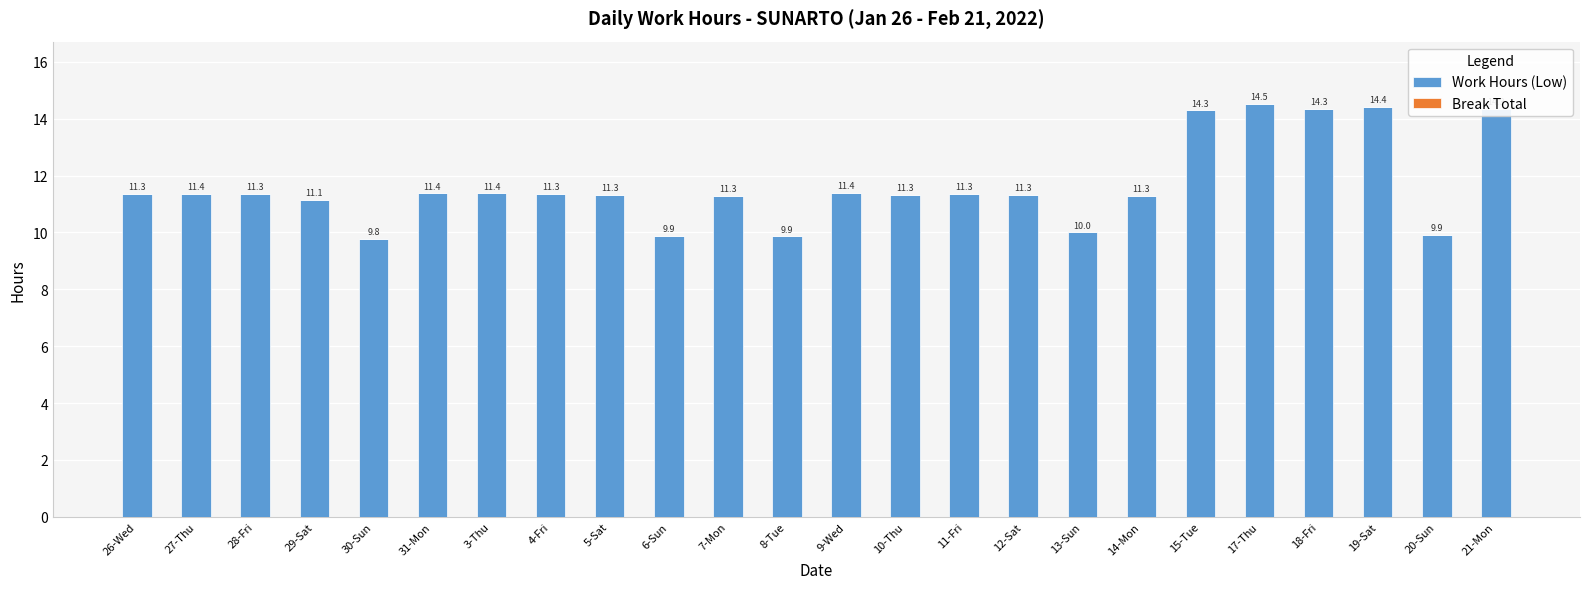

Which category has the highest value across all series?

17-Thu